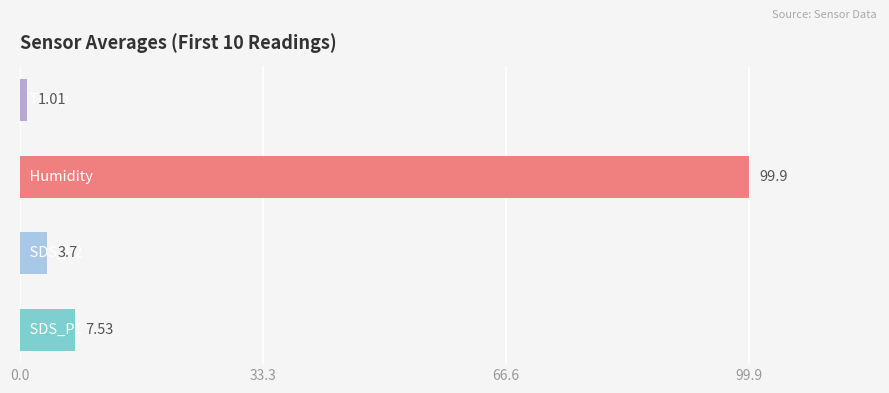

What is the average value?

28.0